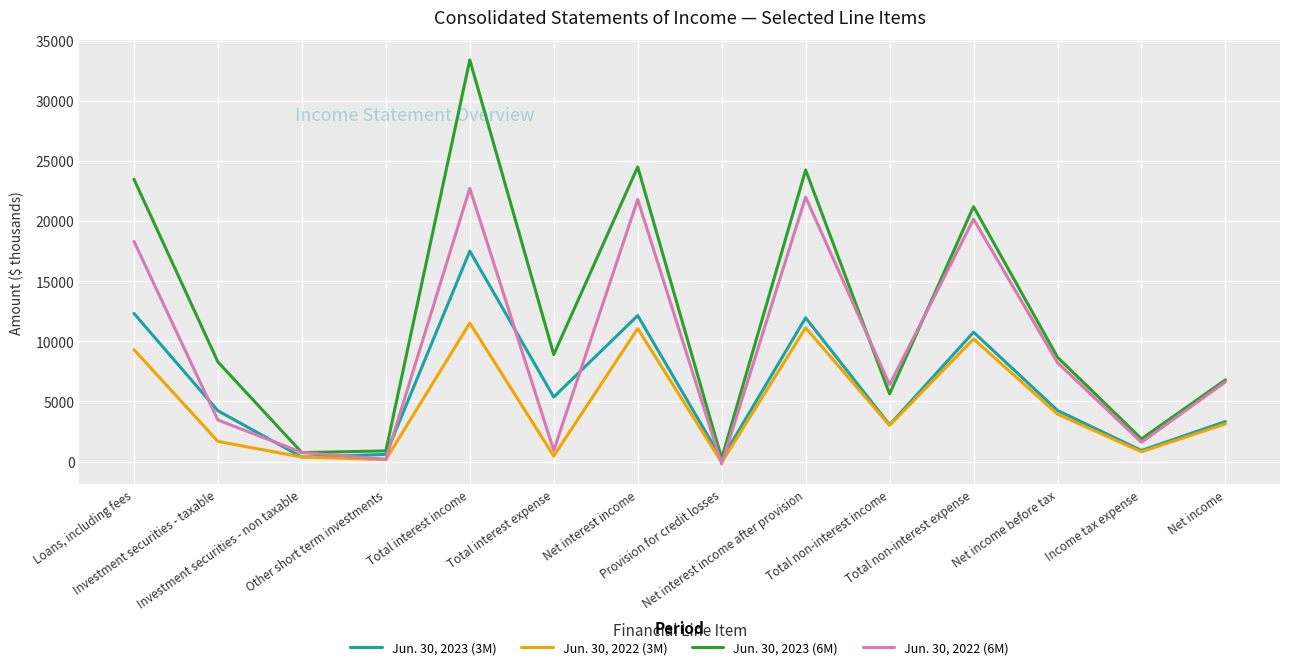

Which series has the widest spread of values?

Jun. 30, 2023 (6M)